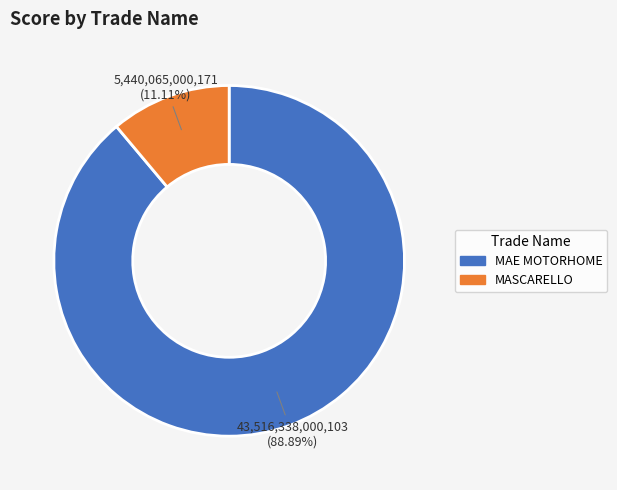

To the nearest percent, what is the difference between the largest and smallest slice percentages?

78%